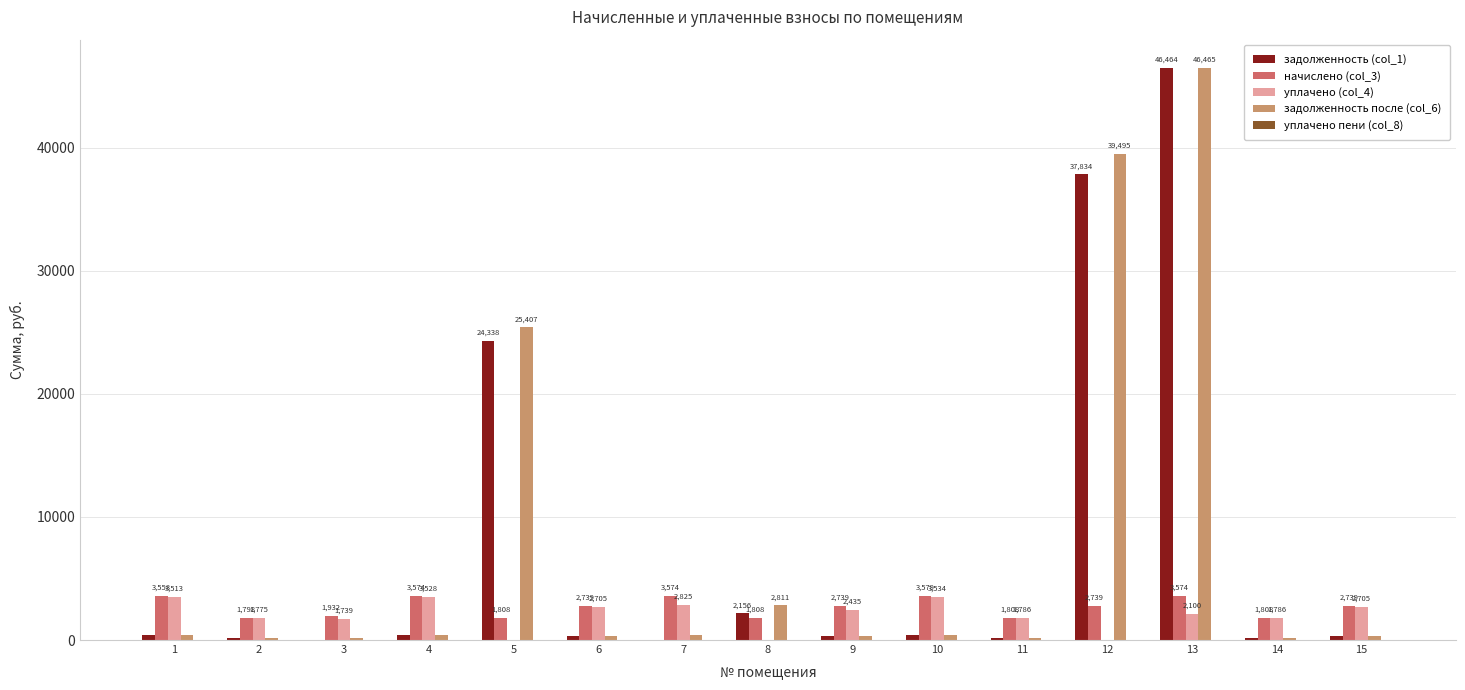

What is the approximate value of начислено (col_3) at 12?

2739.4